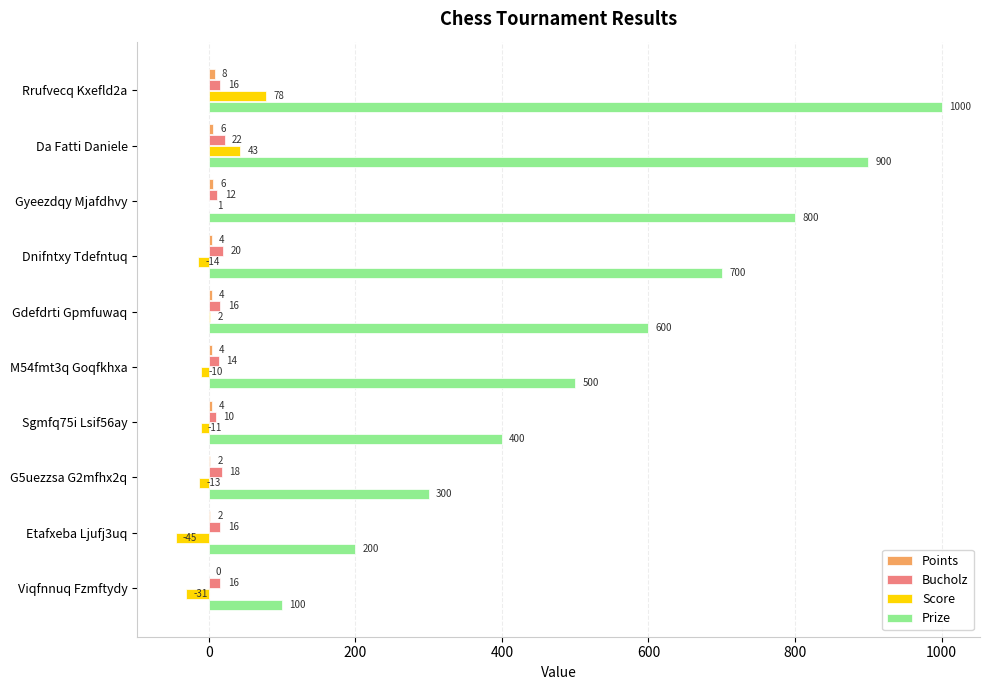

The Prize series shows 200 at Etafxeba Ljufj3uq. True or false?

True